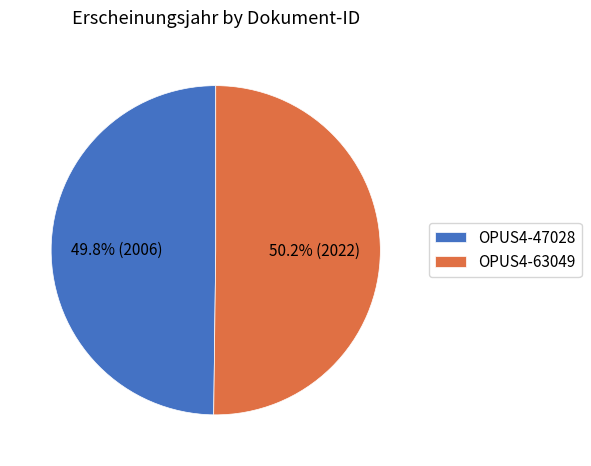

Combined, do OPUS4-63049 and OPUS4-47028 account for over 50%?

Yes